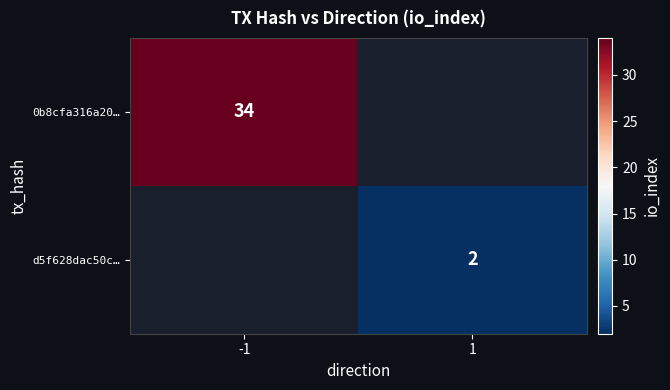

Which label corresponds to the smallest value in the chart?

1